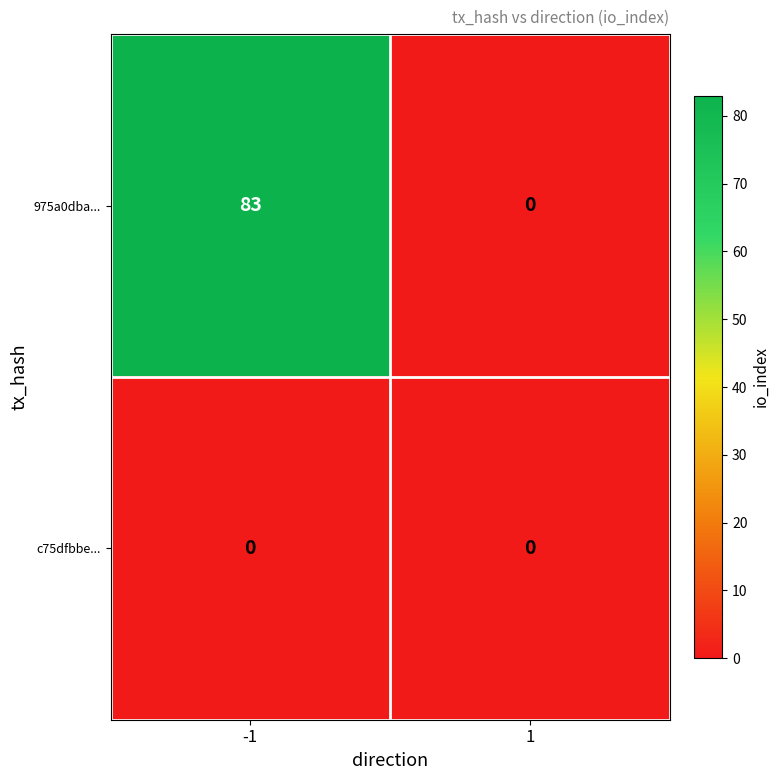

How many series are shown in this chart?

2